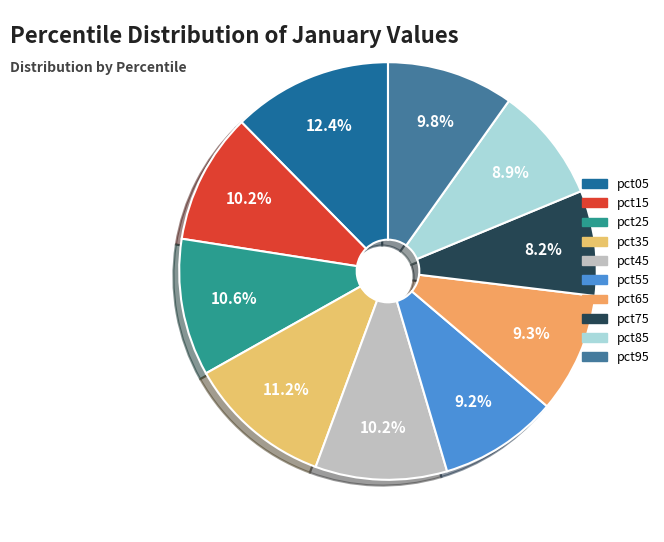

True or false: pct95 accounts for 10% of the total.

True